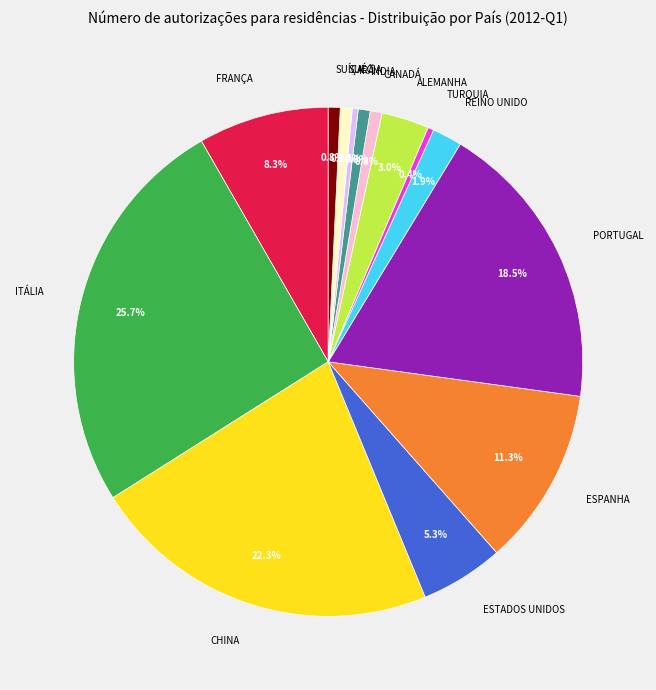

Does TURQUIA account for over 50% of the chart?

No